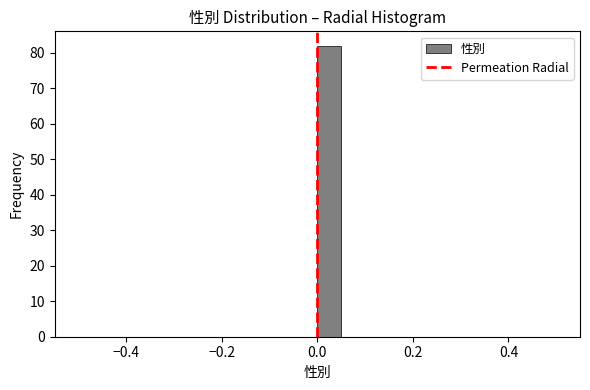

Around what value on the x-axis is the tallest bar? Give the approximate position of its centre, as read against the axis.

0.02